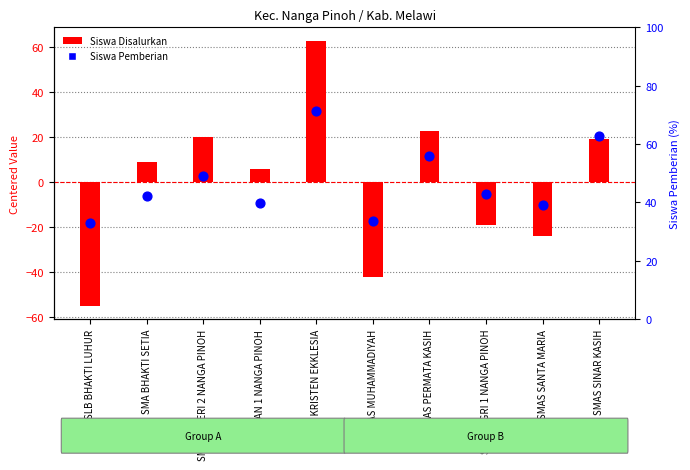

What are all the series names shown in the legend?

Siswa Disalurkan, Siswa Pemberian